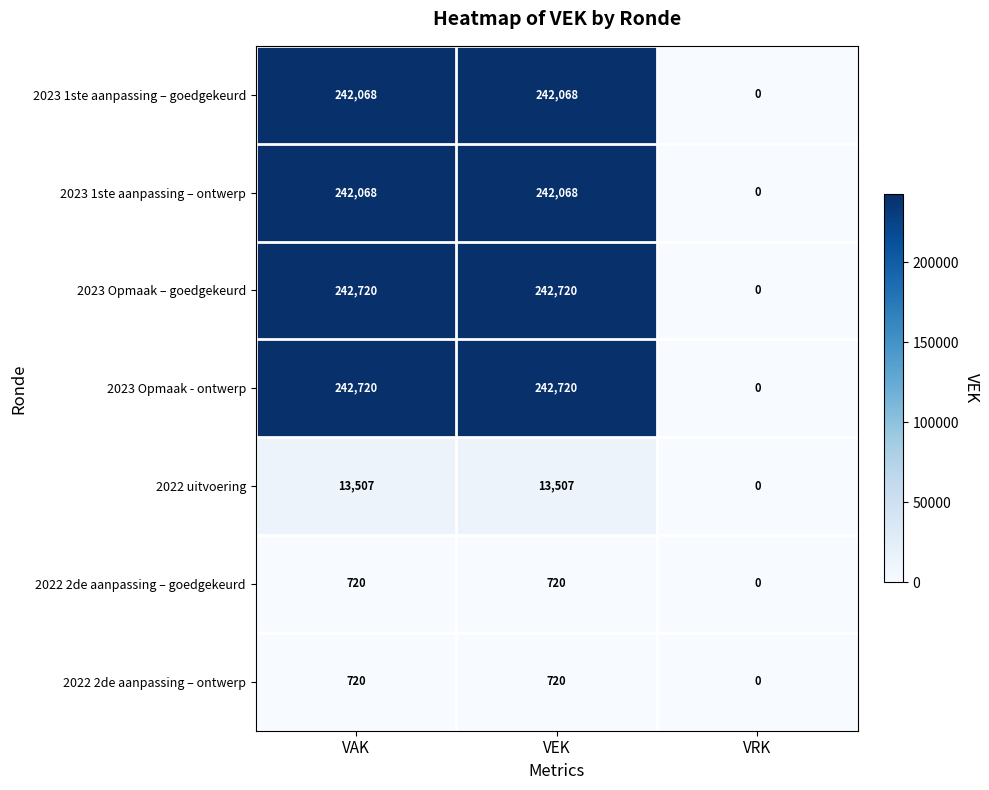

Is it true that 2022 2de aanpassing – ontwerp equals 0 at VRK?

True